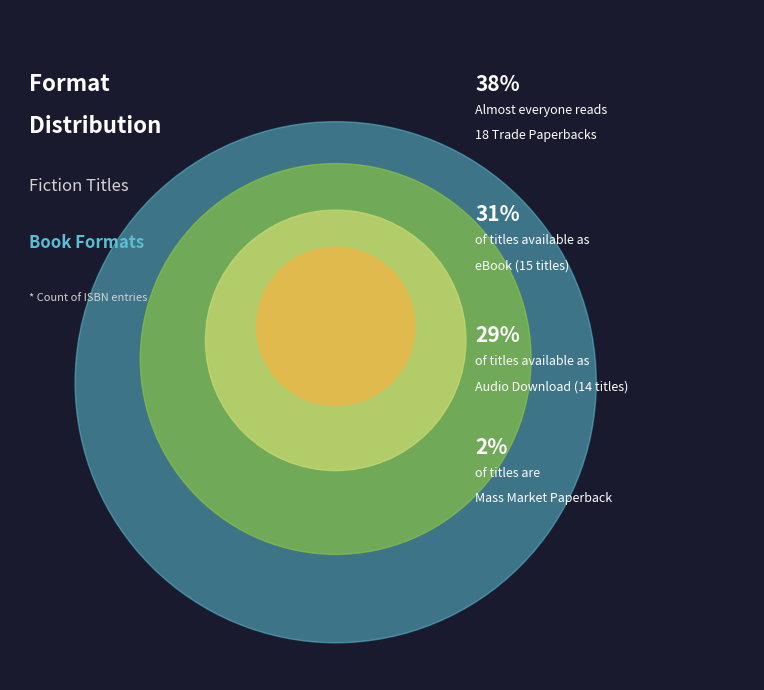

Is there a majority slice in this chart?

No